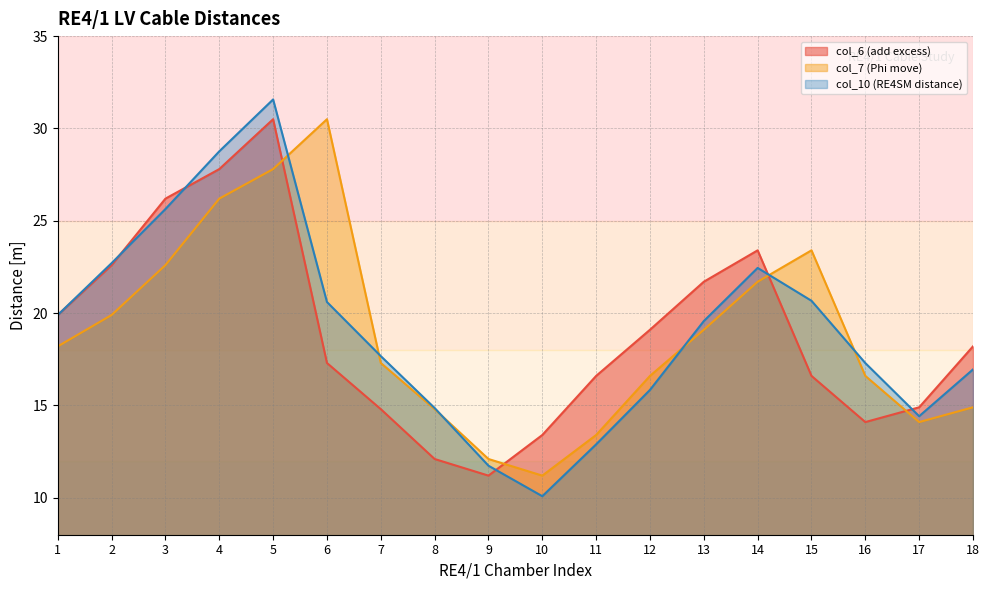

What is the difference between the second highest and minimum values in the col_7 (Phi move) series?

16.6